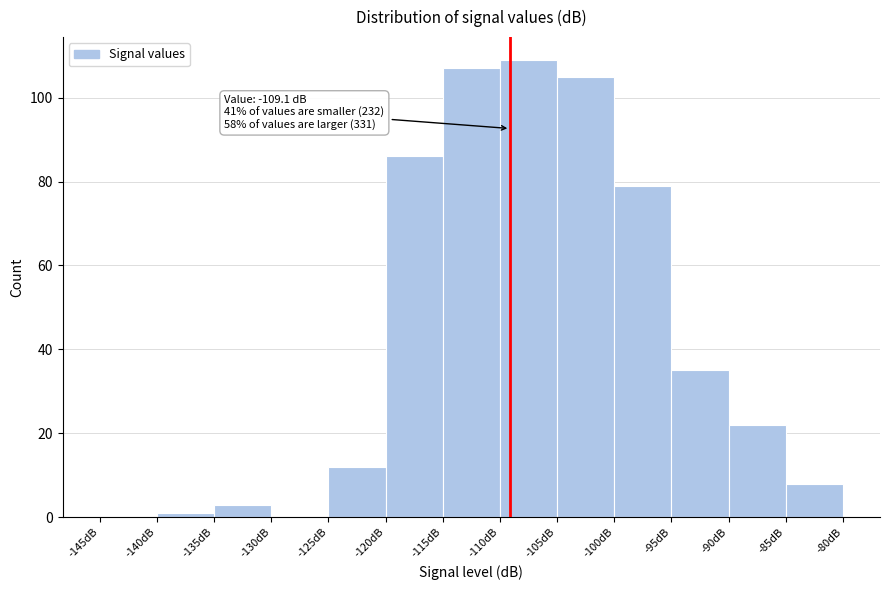

Which range on the x-axis has the tallest bar?

-110 to -105